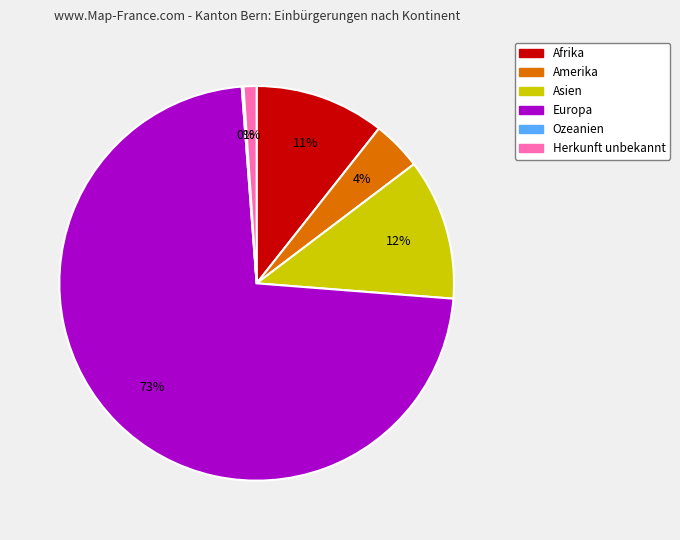

To the nearest percent, what is the difference between the largest and smallest slice percentages?

72%